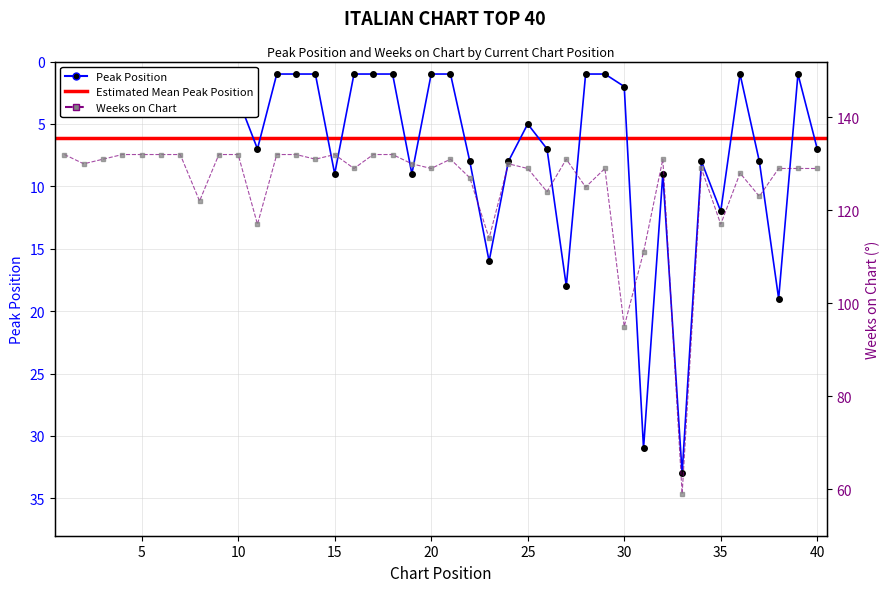

At which category is the sum across all series the highest?

27